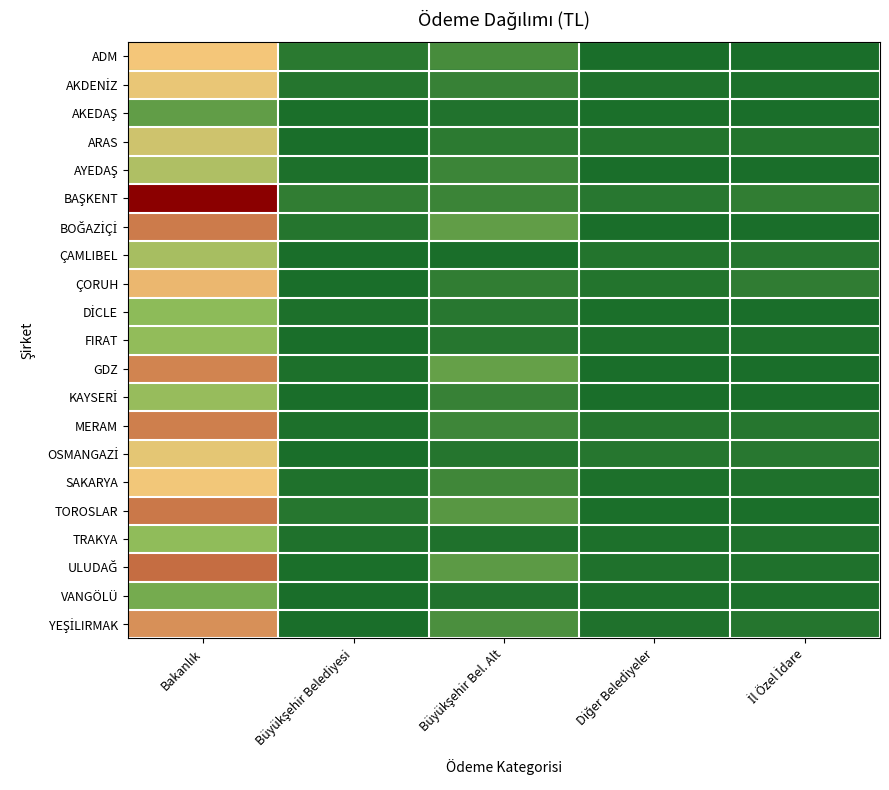

What is the maximum value shown in the chart?

9508639.8